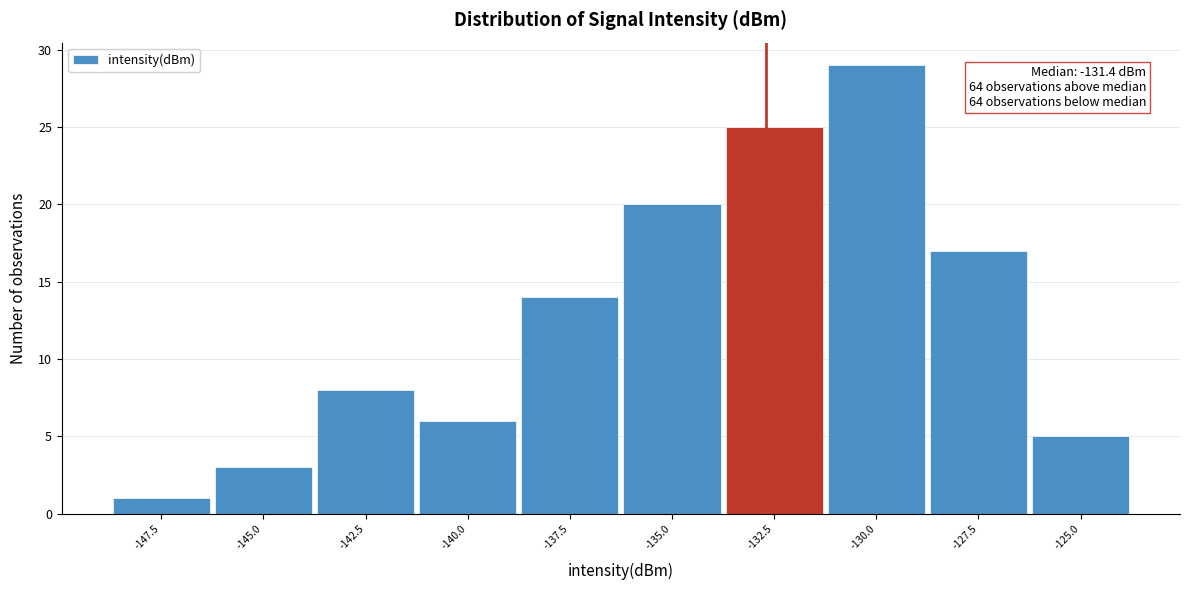

Reading left to right, transcribe all the data shown in this chart.

-147.5=1	-145.0=3	-142.5=8	-140.0=6	-137.5=14	-135.0=20	-132.5=25	-130.0=29	-127.5=17	-125.0=5